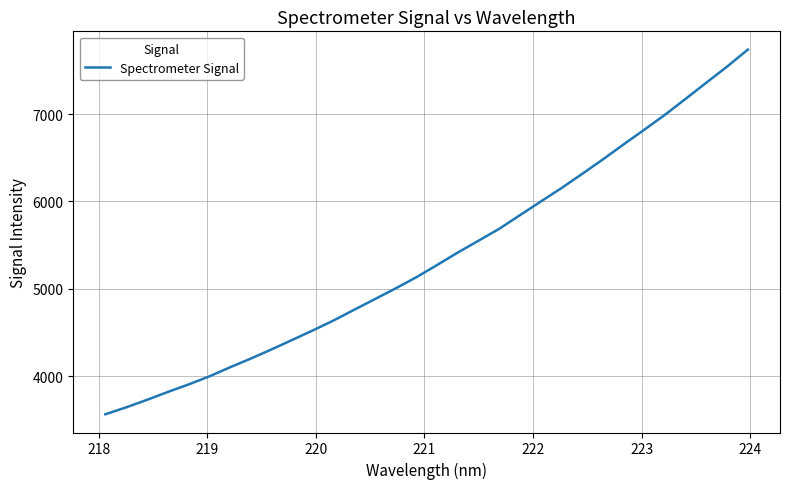

How many lines are shown in the chart?

1